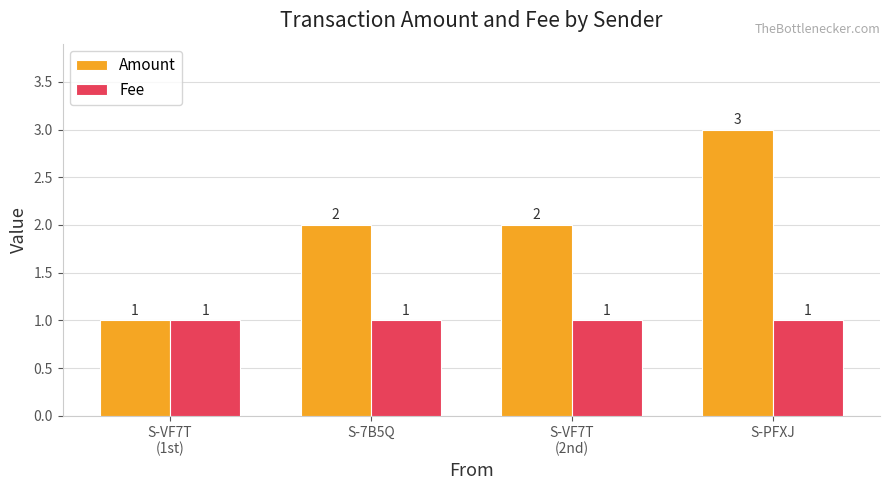

What is the total value across all series at S-PFXJ?

4.0